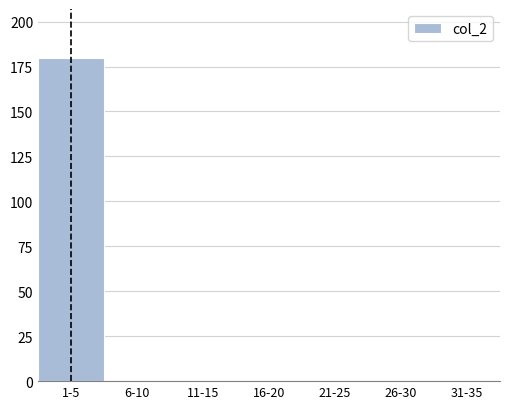

Reading left to right, extract all data points from this chart.

1-5=180	6-10=0	11-15=0	16-20=0	21-25=0	26-30=0	31-35=0